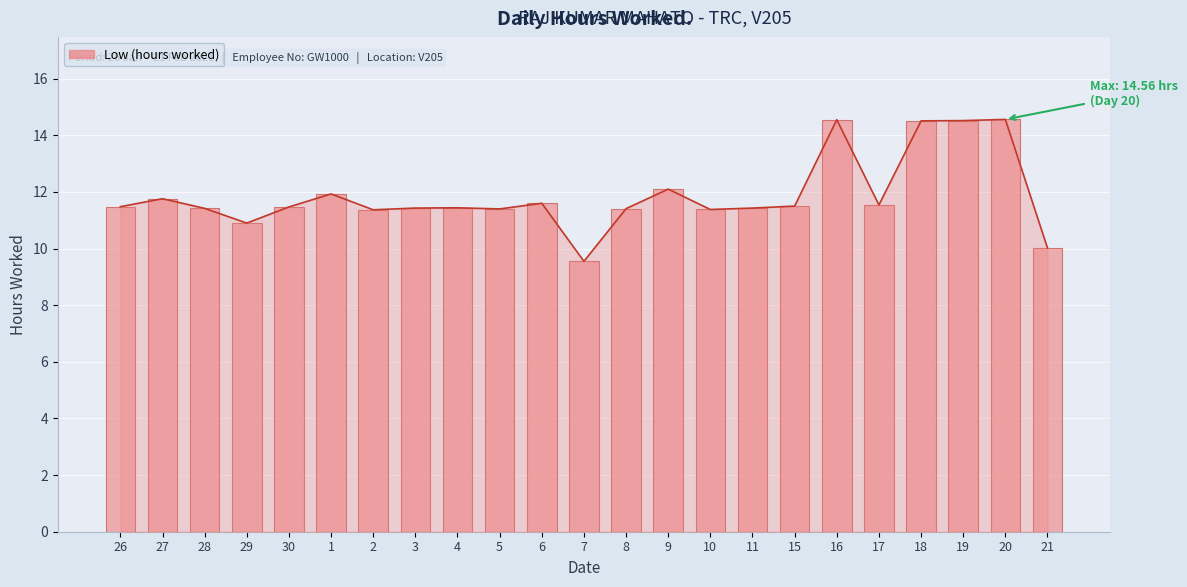

List the labels in order of value, largest first.

20, 16, 19, 18, 9, 1, 27, 6, 17, 15, 26, 30, 4, 3, 11, 28, 8, 5, 10, 2, 29, 21, 7